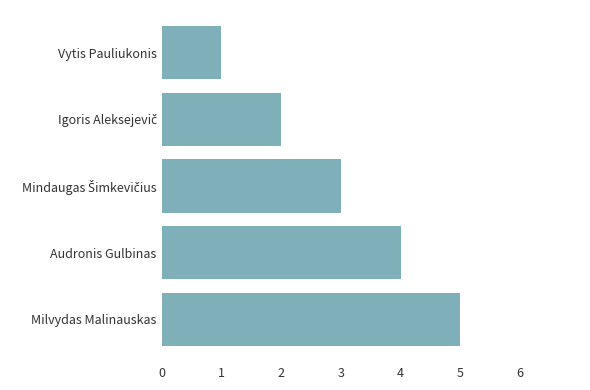

Which label corresponds to the largest value in the chart?

Milvydas Malinauskas